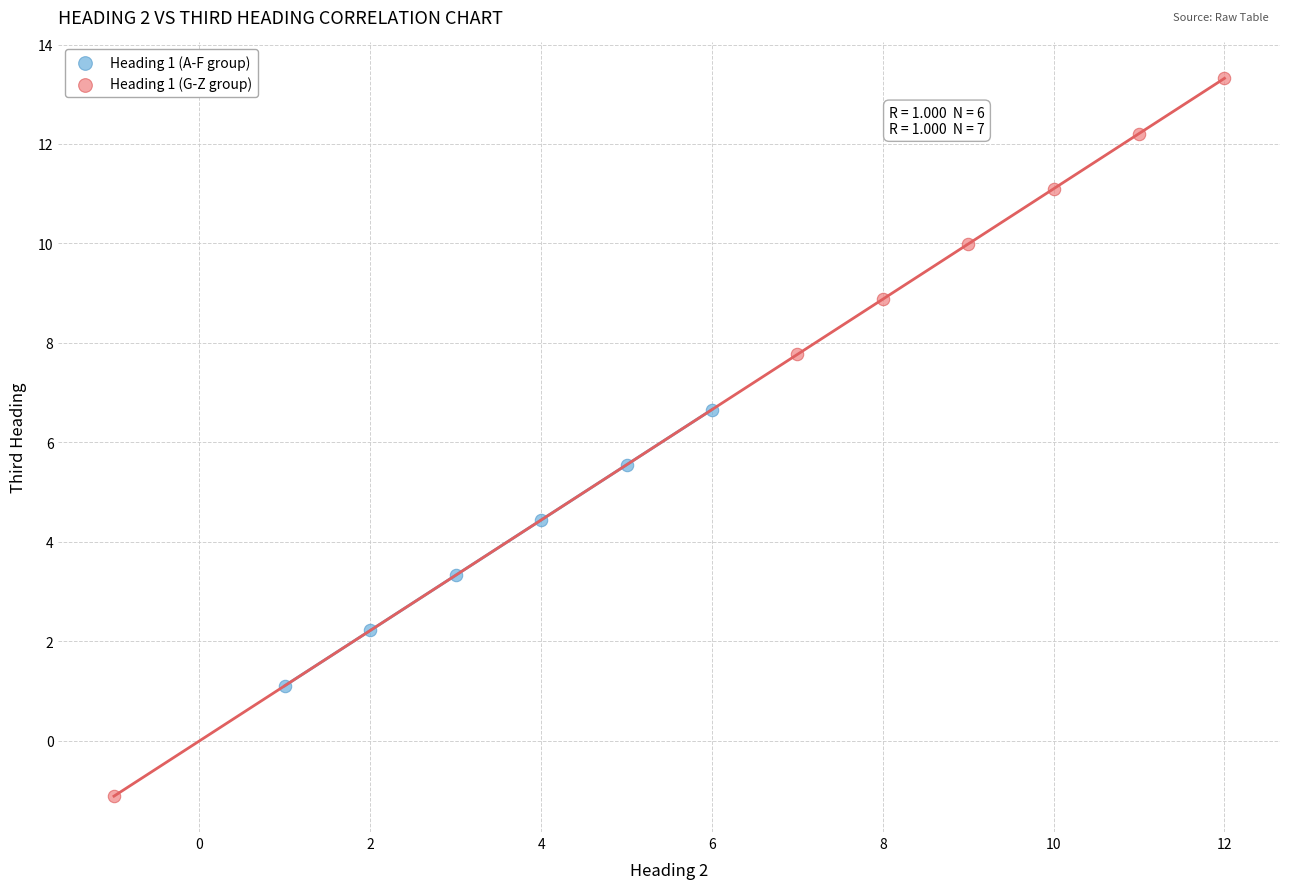

Which series contains the highest Y value?

Heading 1 (G-Z group)